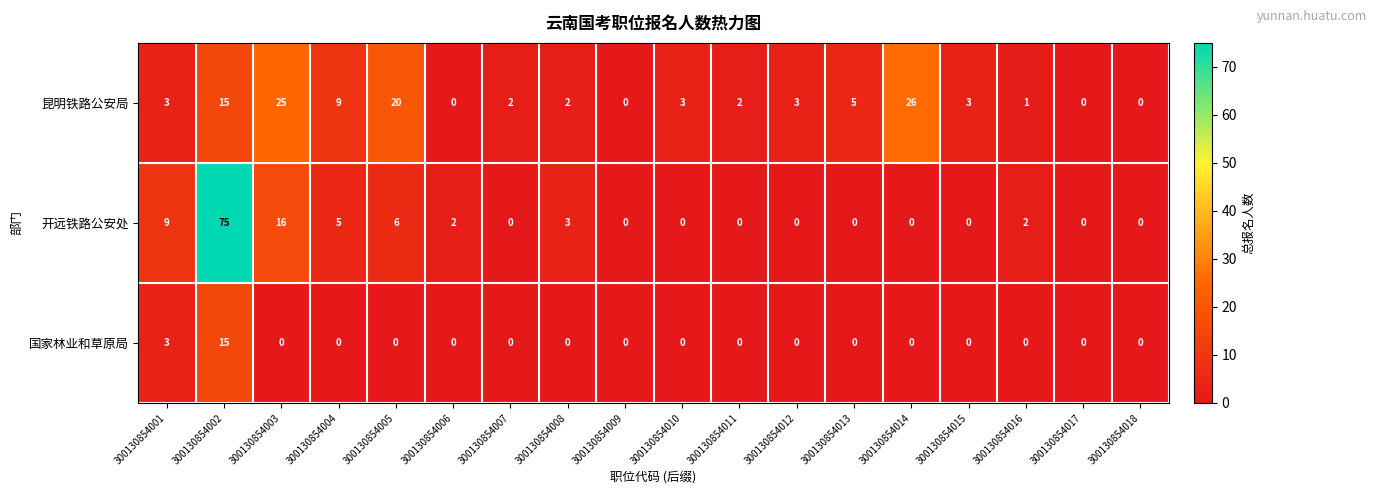

At how many categories does at least one series exceed 71?

1